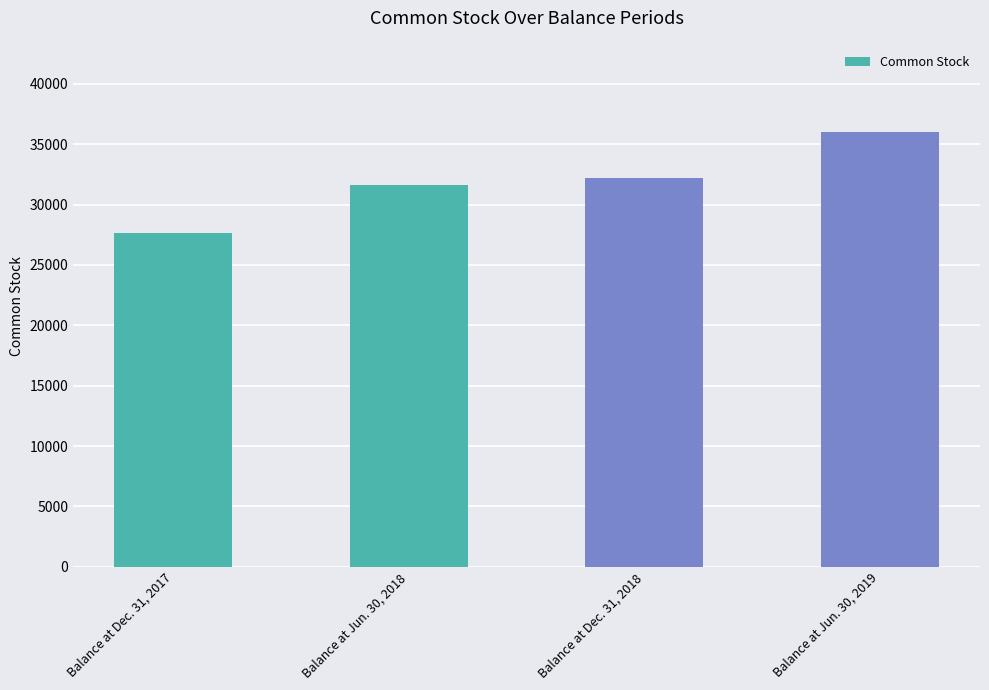

Read the value at Balance at Dec. 31, 2017.

27615